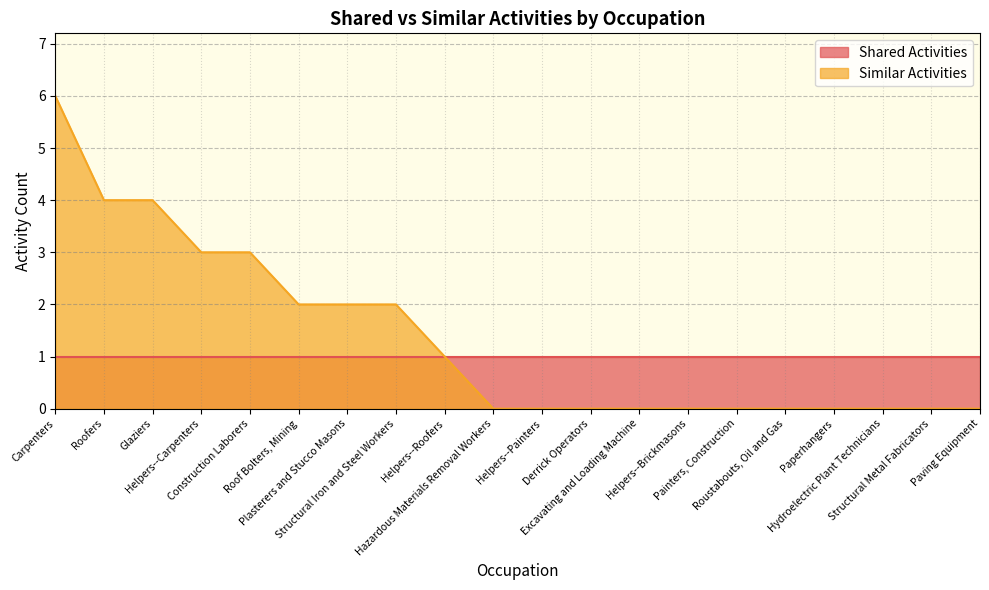

Where is the data nearest to the value 3?

Helpers--Carpenters